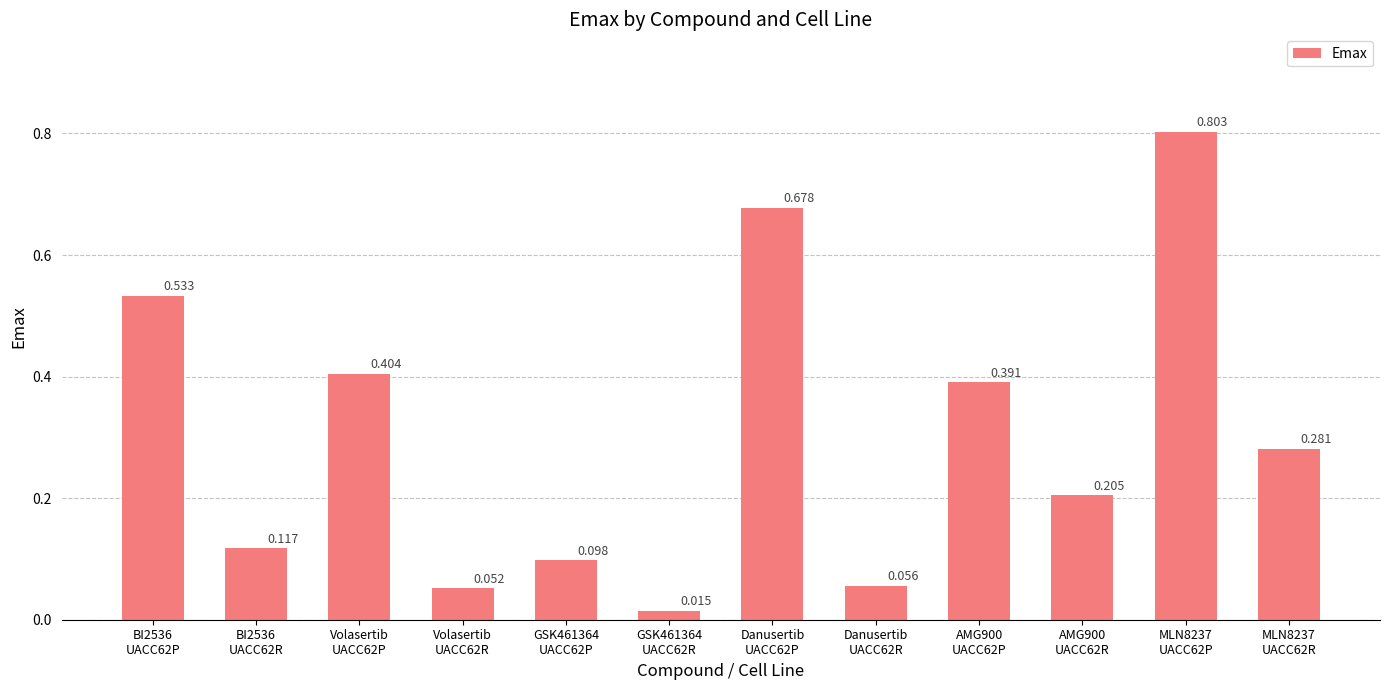

Where is the data nearest to the value 0?

GSK461364
UACC62R